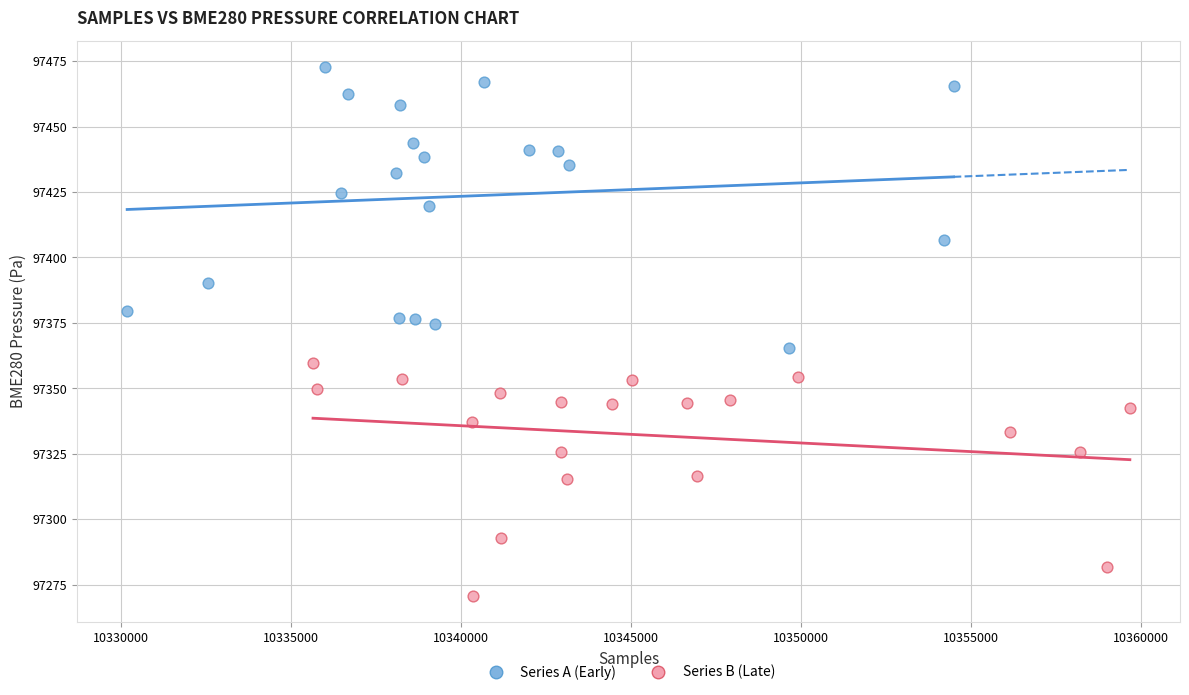

Which series has the widest spread of Y values?

Series A (Early)